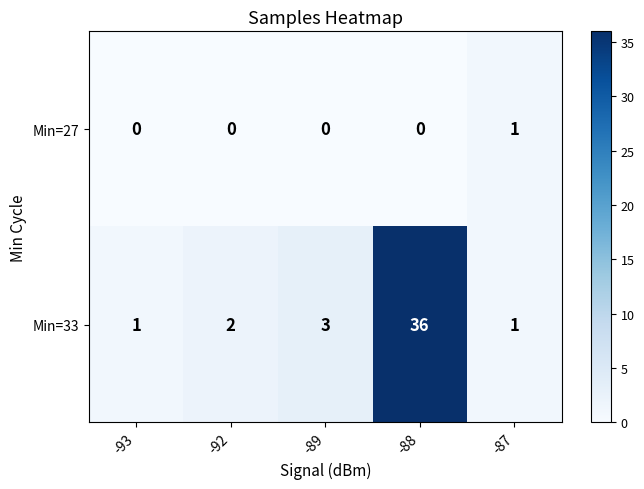

At which label does Min=33 reach its peak?

-88